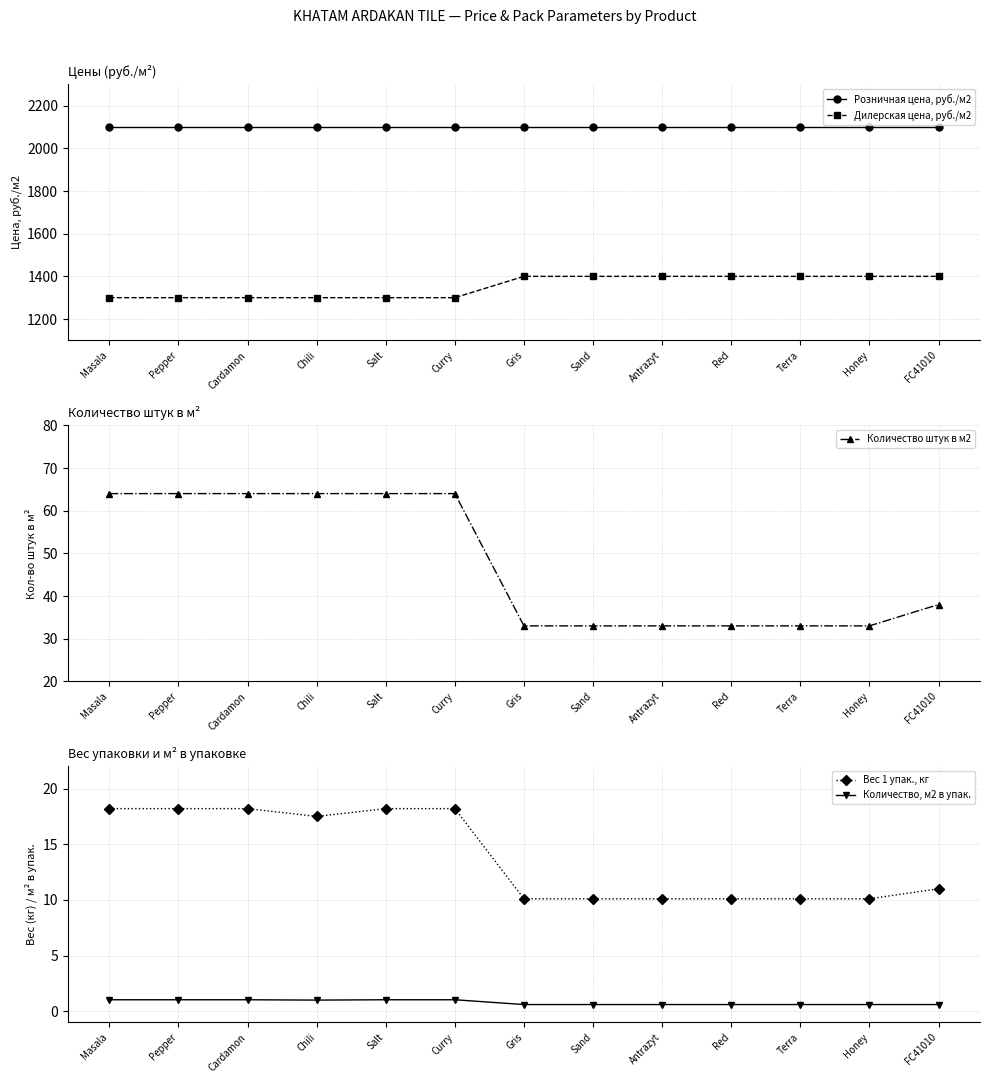

Reading left to right, list all the values displayed in this chart.

Розничная цена, руб./м2: Masala=2100.0	Pepper=2100.0	Cardamon=2100.0	Chili=2100.0	Salt=2100.0	Curry=2100.0	Gris=2100.0	Sand=2100.0	Antrazyt=2100.0	Red=2100.0	Terra=2100.0	Honey=2100.0	FC41010=2100.0
Дилерская цена, руб./м2: Masala=1300.0	Pepper=1300.0	Cardamon=1300.0	Chili=1300.0	Salt=1300.0	Curry=1300.0	Gris=1400.0	Sand=1400.0	Antrazyt=1400.0	Red=1400.0	Terra=1400.0	Honey=1400.0	FC41010=1400.0
Количество штук в м2: Masala=64.0	Pepper=64.0	Cardamon=64.0	Chili=64.0	Salt=64.0	Curry=64.0	Gris=33.0	Sand=33.0	Antrazyt=33.0	Red=33.0	Terra=33.0	Honey=33.0	FC41010=38.0
Вес 1 упак., кг: Masala=18.2	Pepper=18.2	Cardamon=18.2	Chili=17.5	Salt=18.2	Curry=18.2	Gris=10.1	Sand=10.1	Antrazyt=10.1	Red=10.1	Terra=10.1	Honey=10.1	FC41010=11.0
Количество, м2 в упак.: Masala=1.0	Pepper=1.0	Cardamon=1.0	Chili=1.0	Salt=1.0	Curry=1.0	Gris=0.6	Sand=0.6	Antrazyt=0.6	Red=0.6	Terra=0.6	Honey=0.6	FC41010=0.6